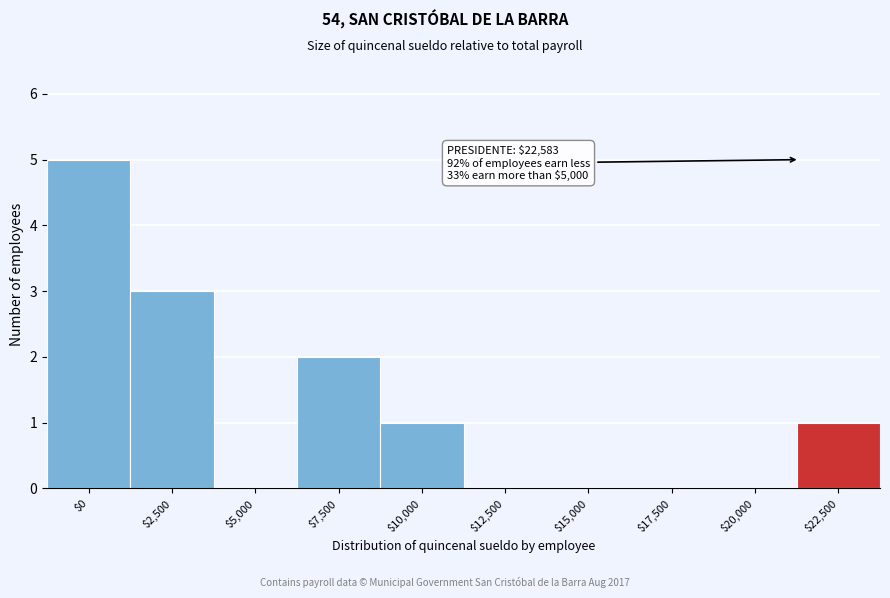

Which category has the highest value across all series?

$0